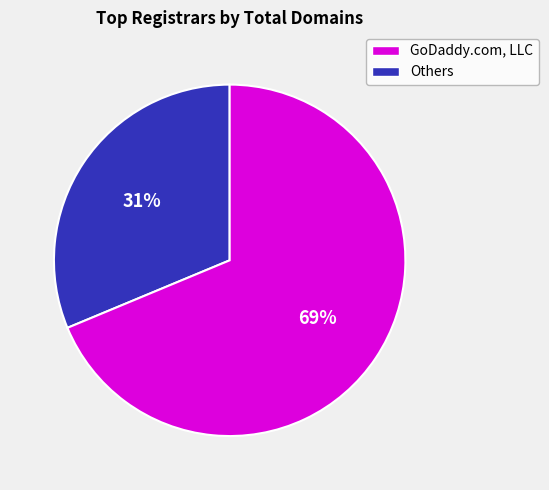

To the nearest percent, what is the average slice percentage?

50%